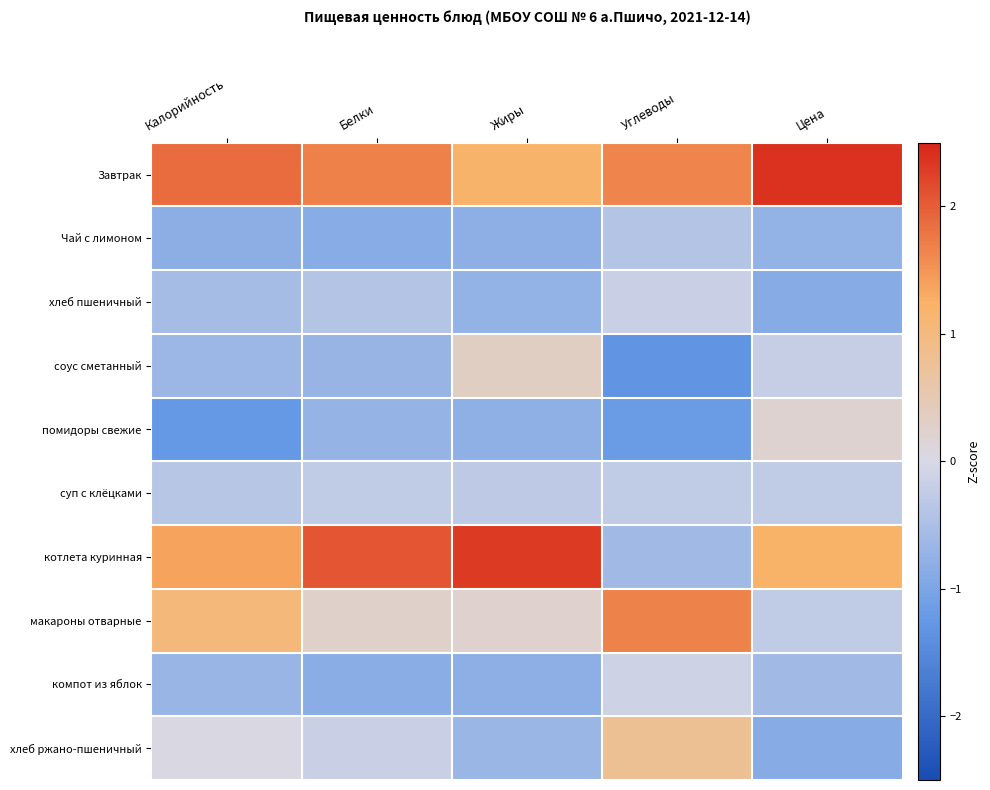

Reading left to right, list all the values displayed in this chart.

Завтрак: Калорийность=1.9	Белки=1.7	Жиры=1.2	Углеводы=1.6	Цена=2.4
Чай с лимоном: Калорийность=-0.8	Белки=-0.9	Жиры=-0.8	Углеводы=-0.4	Цена=-0.8
хлеб пшеничный: Калорийность=-0.5	Белки=-0.4	Жиры=-0.7	Углеводы=-0.2	Цена=-0.9
соус сметанный: Калорийность=-0.7	Белки=-0.7	Жиры=0.3	Углеводы=-1.3	Цена=-0.2
помидоры свежие: Калорийность=-1.2	Белки=-0.7	Жиры=-0.8	Углеводы=-1.2	Цена=0.2
суп с клёцками: Калорийность=-0.4	Белки=-0.3	Жиры=-0.3	Углеводы=-0.3	Цена=-0.3
котлета куринная: Калорийность=1.4	Белки=2.1	Жиры=2.3	Углеводы=-0.6	Цена=1.2
макароны отварные: Калорийность=1.0	Белки=0.3	Жиры=0.2	Углеводы=1.7	Цена=-0.3
компот из яблок: Калорийность=-0.7	Белки=-0.9	Жиры=-0.8	Углеводы=-0.1	Цена=-0.6
хлеб ржано-пшеничный: Калорийность=0.0	Белки=-0.2	Жиры=-0.7	Углеводы=0.8	Цена=-0.9